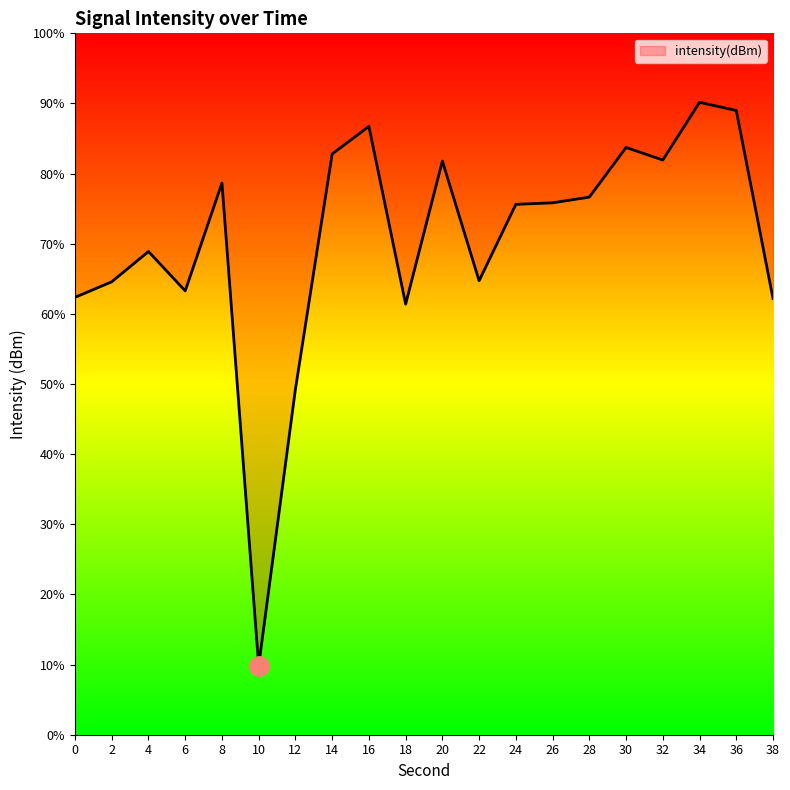

True or false: there are more than 2 points higher than both neighbors.

True